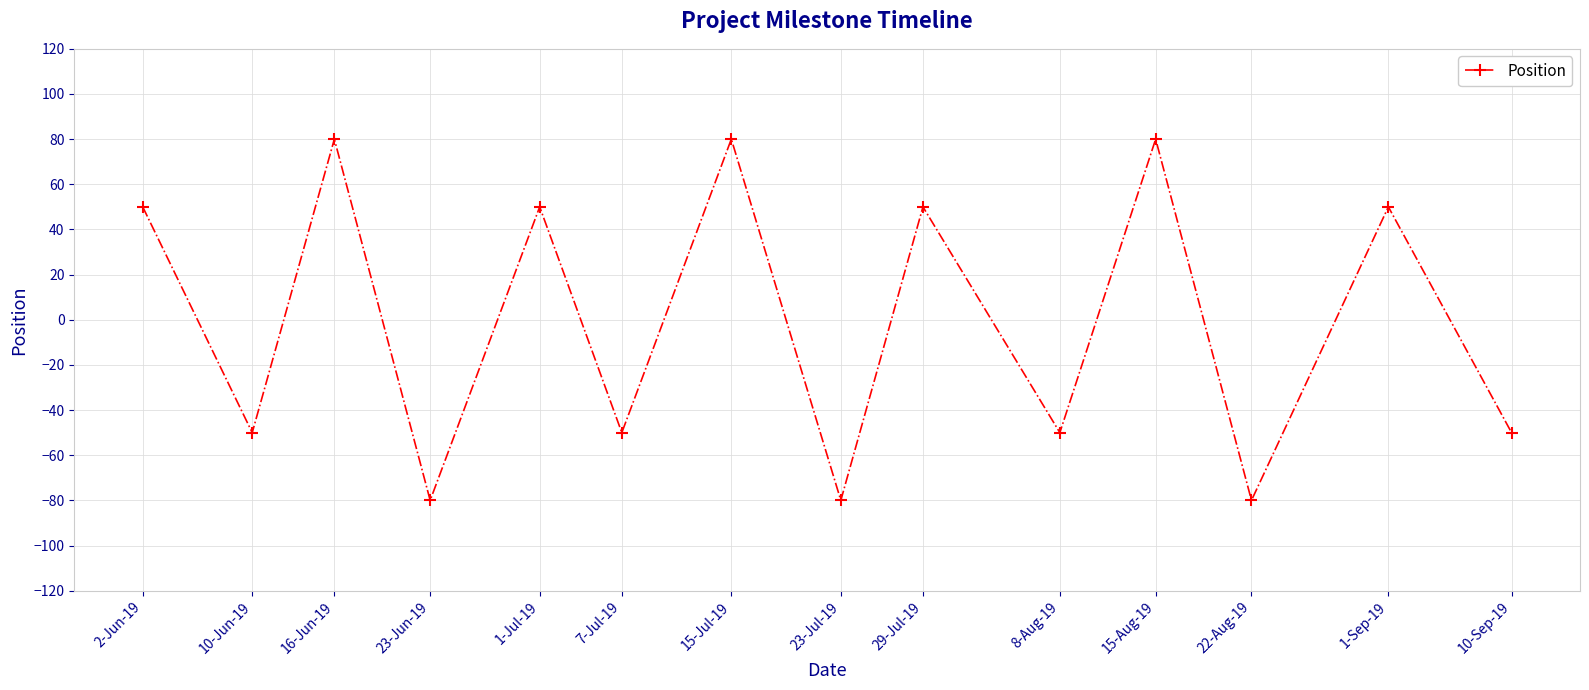

The chart shows a value of 134 at 15-Aug-19. True or false?

False